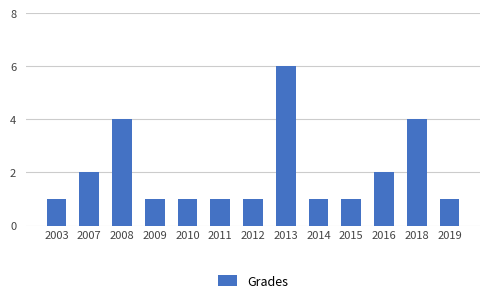

True or false: the data shows 2 at 2008.

False